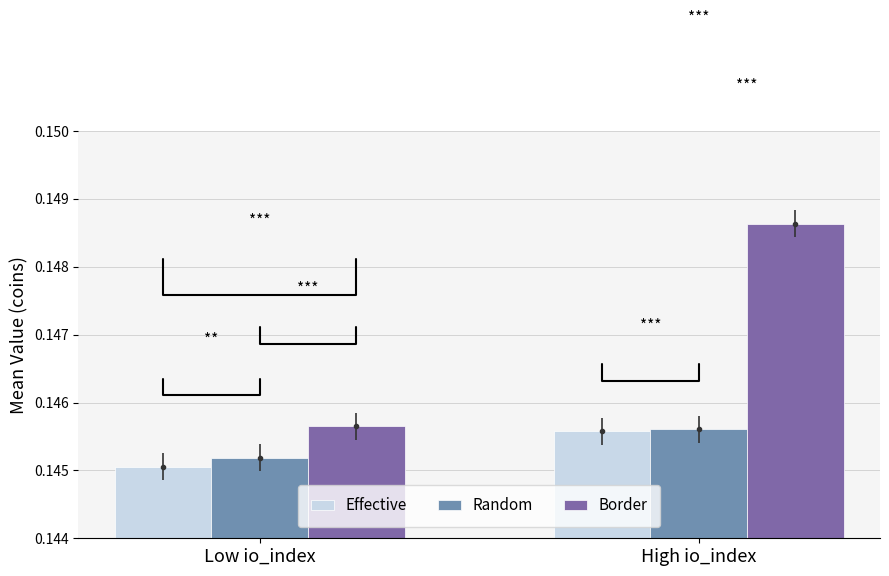

Is it true that Random equals 0.2 at Low io_index?

False